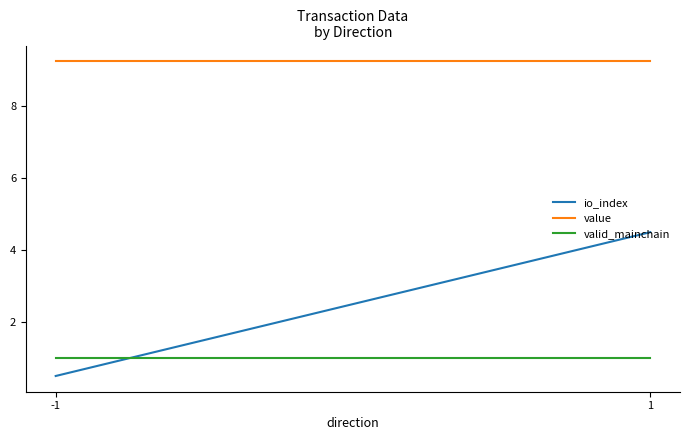

Is it true that io_index equals 0.2 at -1?

False